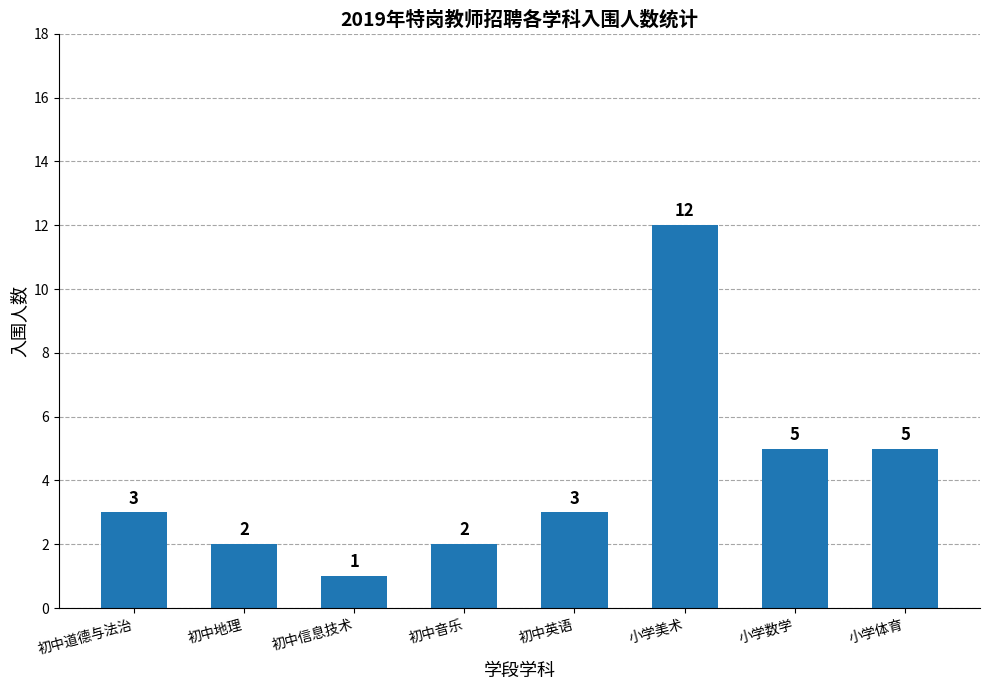

What is the difference between the second highest and second lowest values?

3